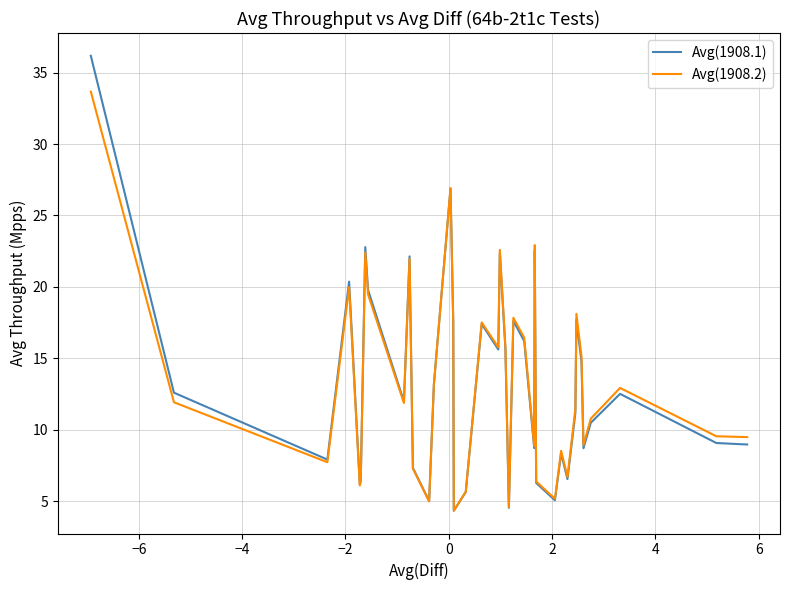

True or false: Avg(1908.1) and Avg(1908.2) intersect in this chart.

True